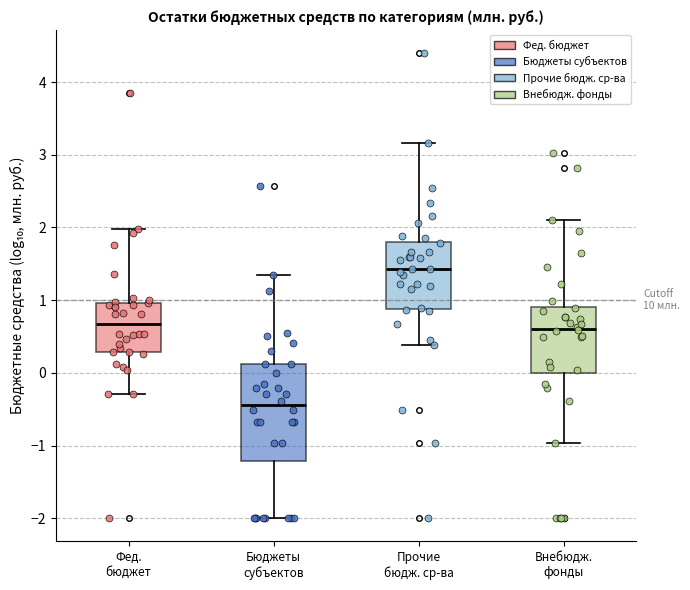

Where is the lower edge of the box for Бюджеты субъектов on the y-axis? The values are not printed on the chart, so give them approximately, as read against the axis.

-1.2